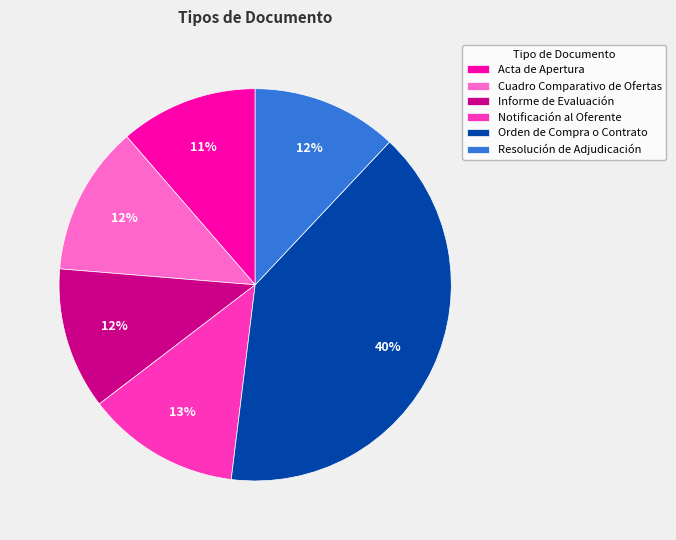

What is the ratio of the value at Informe de Evaluación to the value at Orden de Compra o Contrato?

0.3